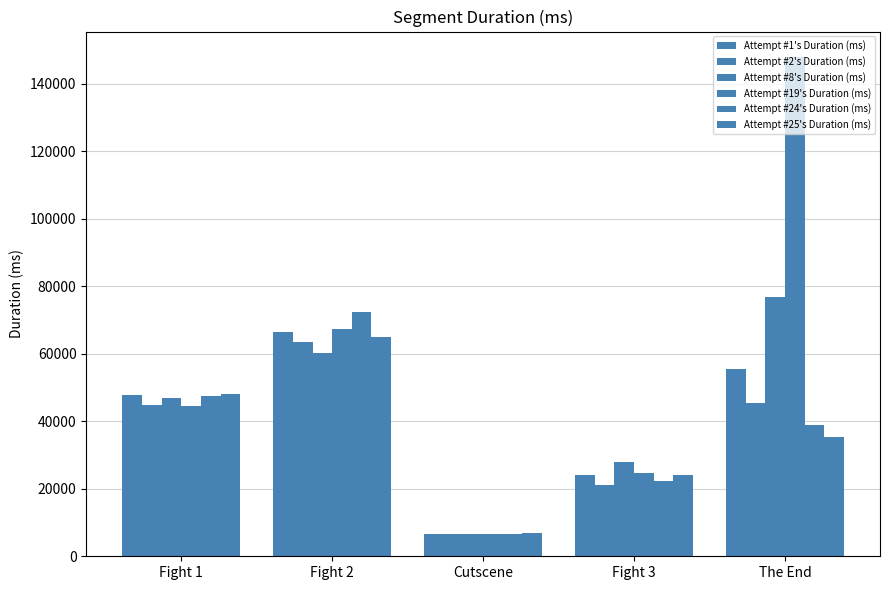

How many categories are shown in the chart?

5